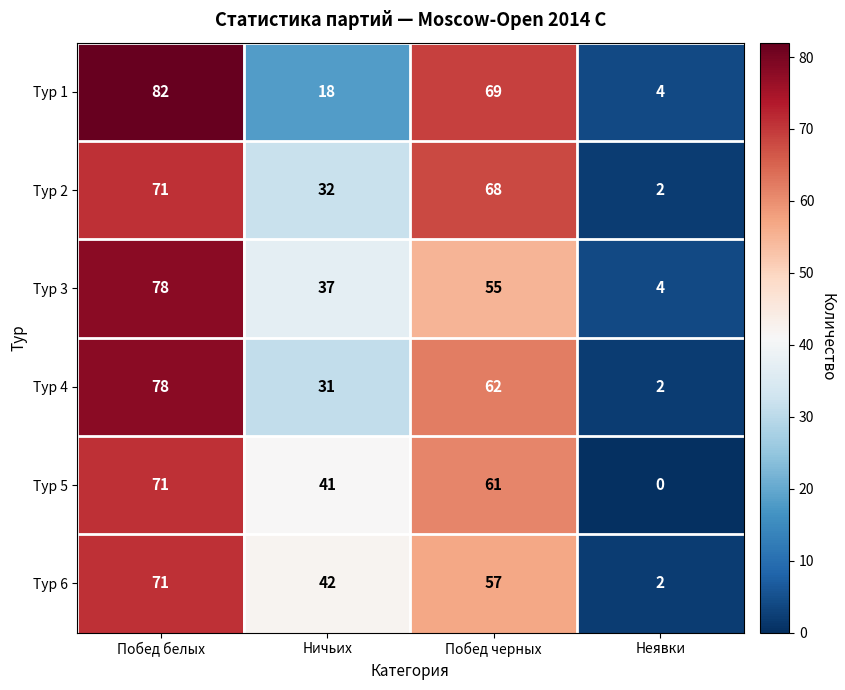

Which label corresponds to the largest value in the chart?

Побед белых